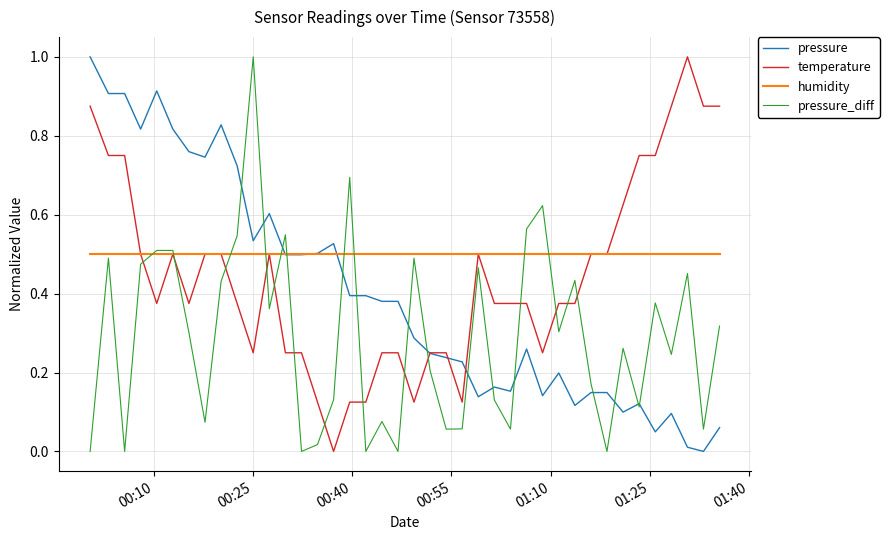

At how many categories does at least one series exceed 0?

40